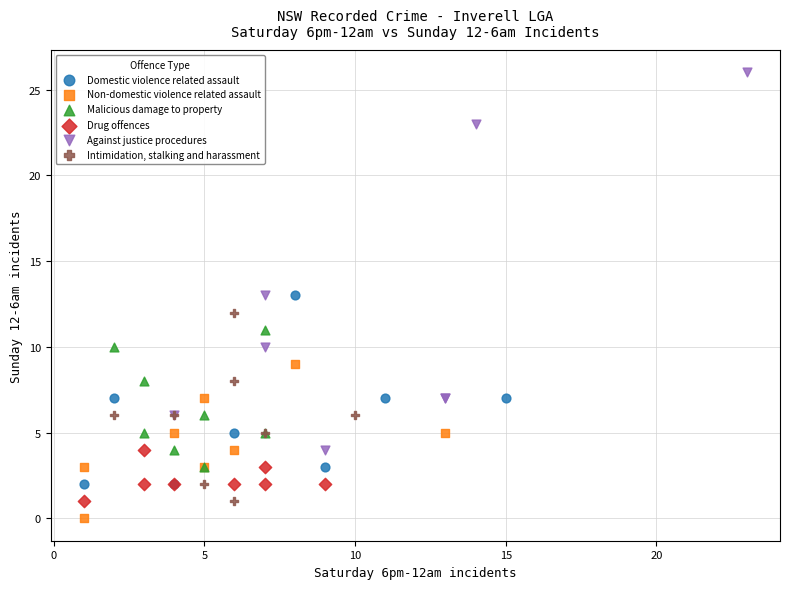

What are all the series names shown in the legend?

Domestic violence related assault, Non-domestic violence related assault, Malicious damage to property, Drug offences, Against justice procedures, Intimidation, stalking and harassment